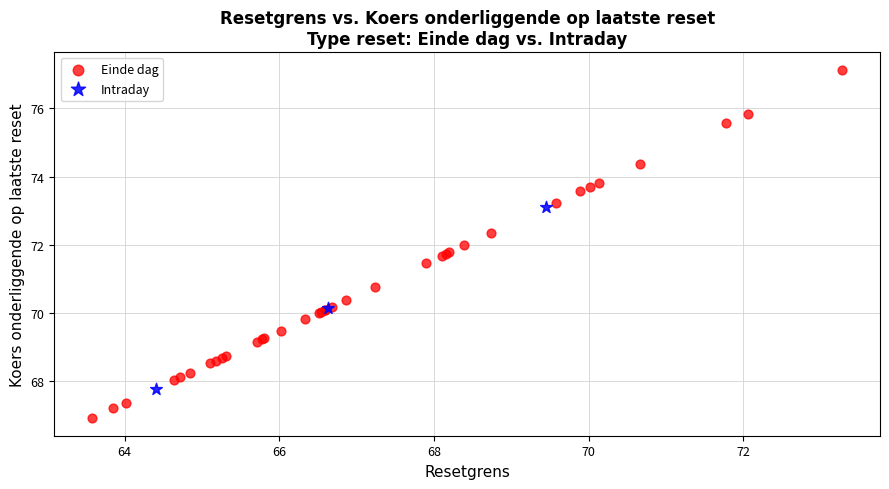

What are all the series names shown in the legend?

Einde dag, Intraday